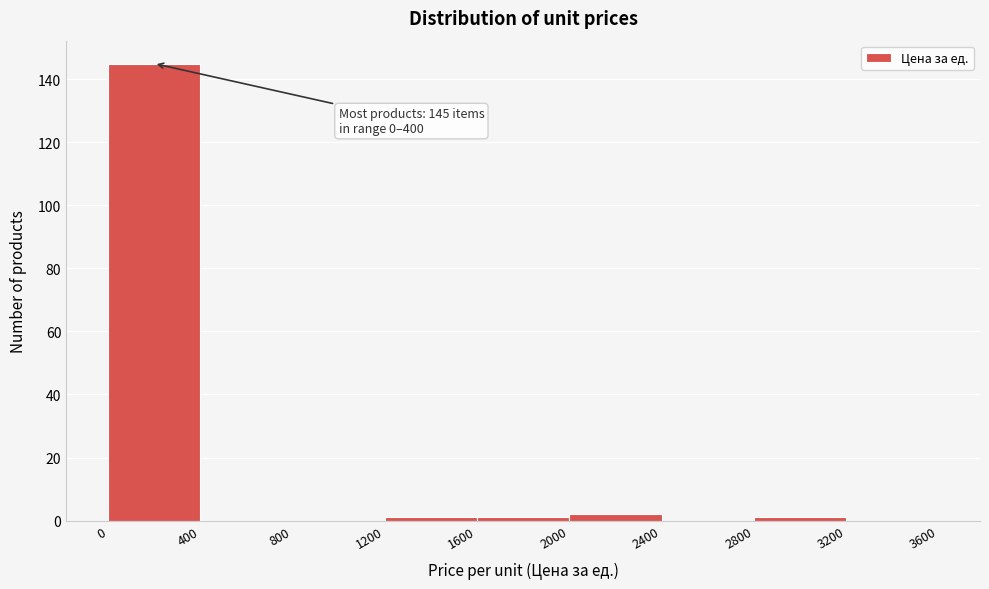

Over which range of the x-axis is the bar tallest?

0 to 400